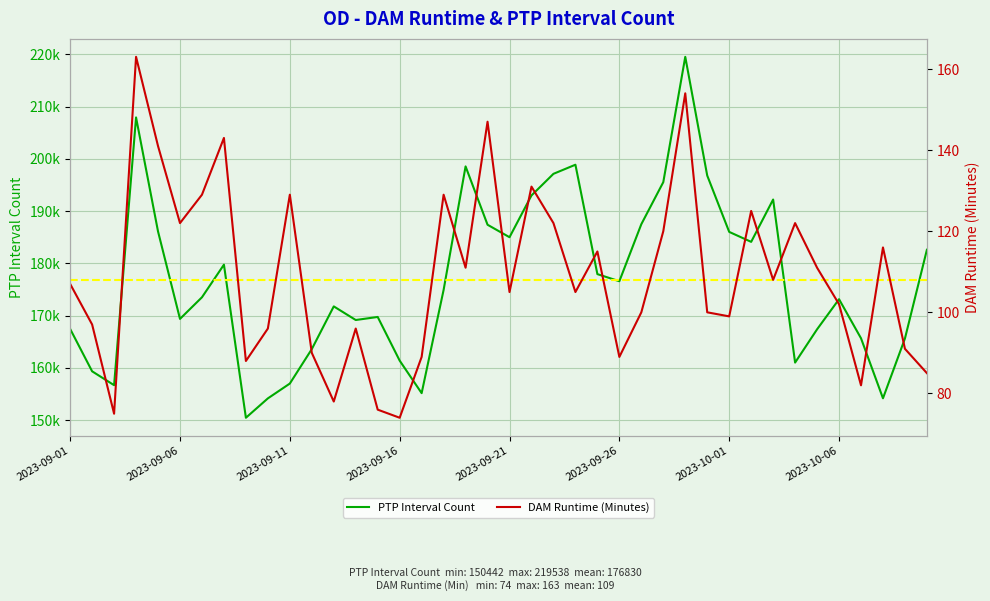

The PTP Interval Count series shows 109827 at 2023-09-26. True or false?

False